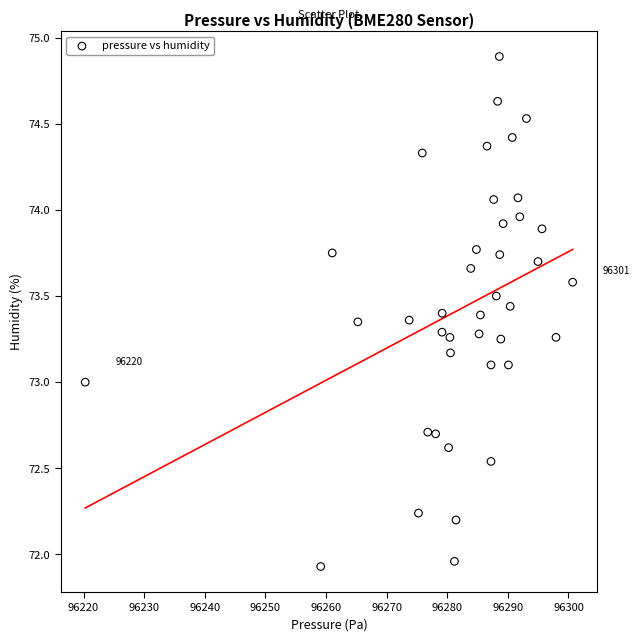

What is the range of Y values (max minus min)?

3.0